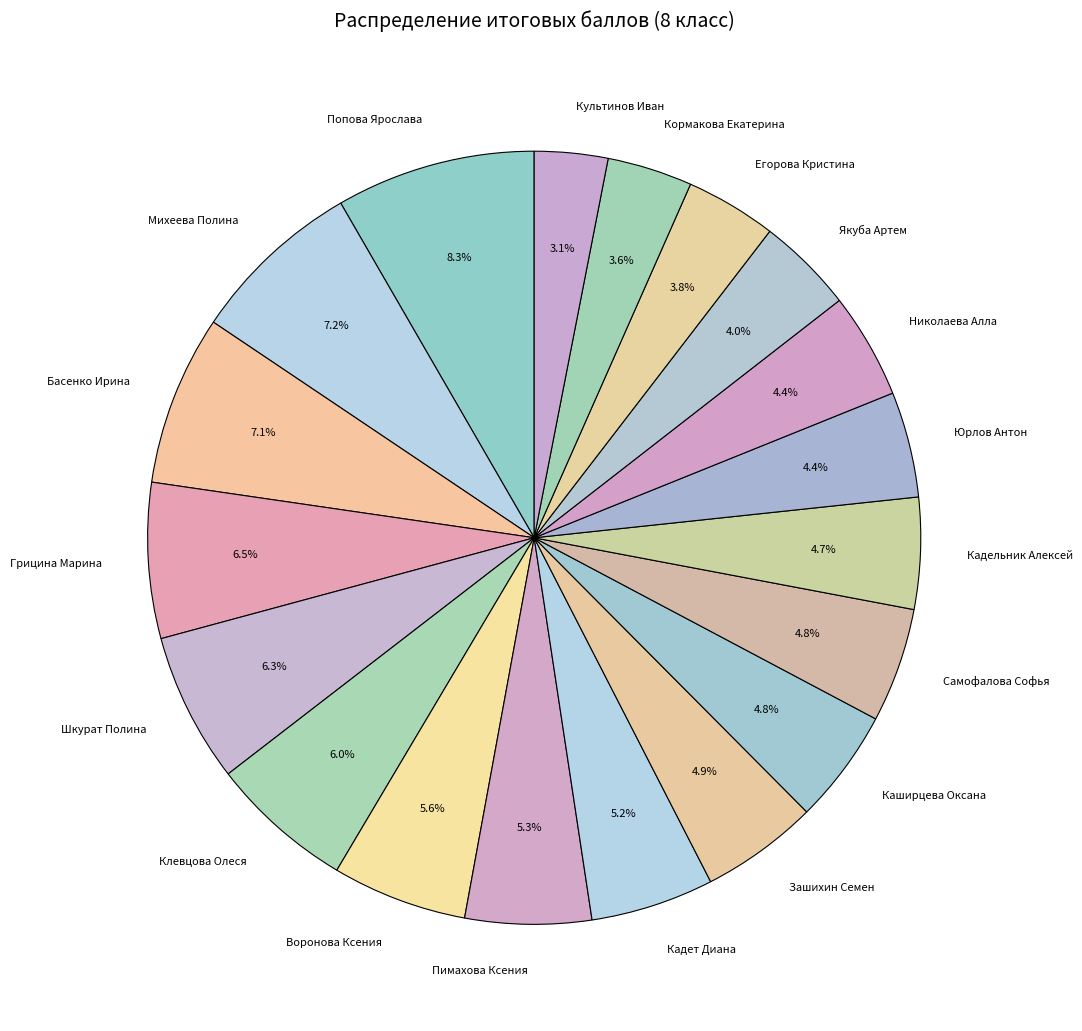

To the nearest percent, what is the combined percentage of Юрлов Антон and Якуба Артем?

8%